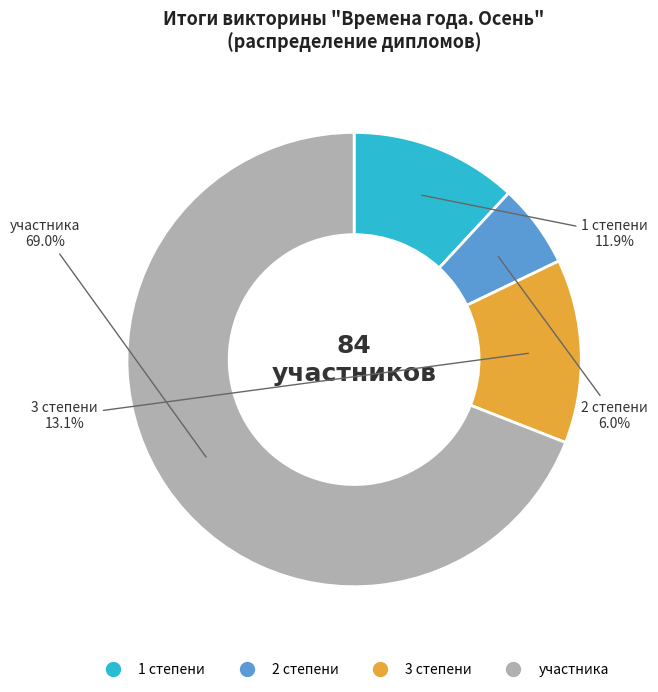

Combined, what portion of the pie is 1 степени and 2 степени?

17.9%